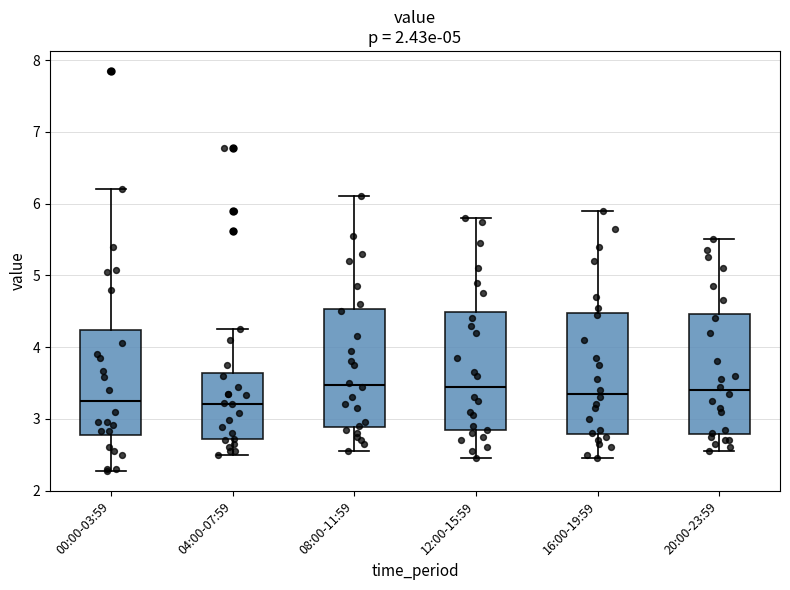

Where does the lower whisker of the box for 20:00-23:59 end on the y-axis? The values are not printed on the chart, so give them approximately, as read against the axis.

2.6